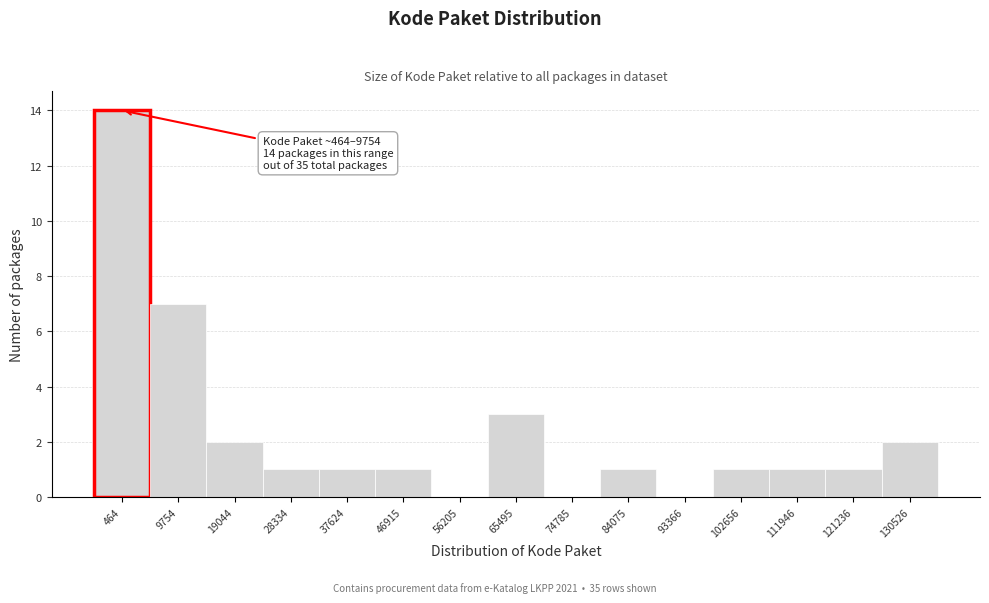

Reading left to right, transcribe all the data shown in this chart.

464=14	9754=7	19044=2	28334=1	37624=1	46915=1	56205=0	65495=3	74785=0	84075=1	93366=0	102656=1	111946=1	121236=1	130526=2